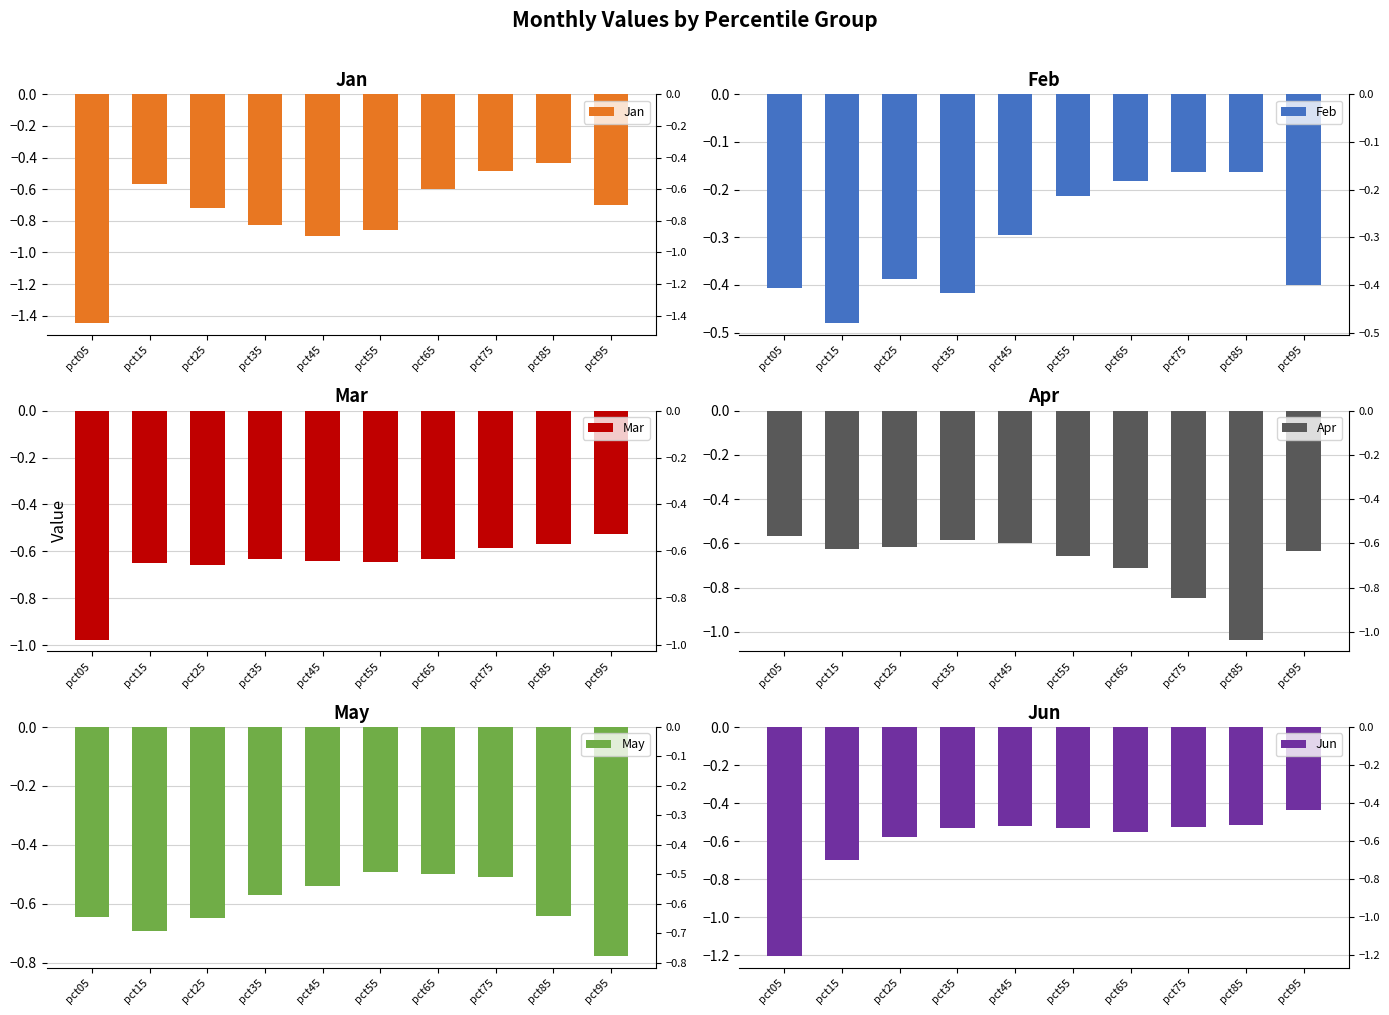

Count the number of data series in this chart.

6